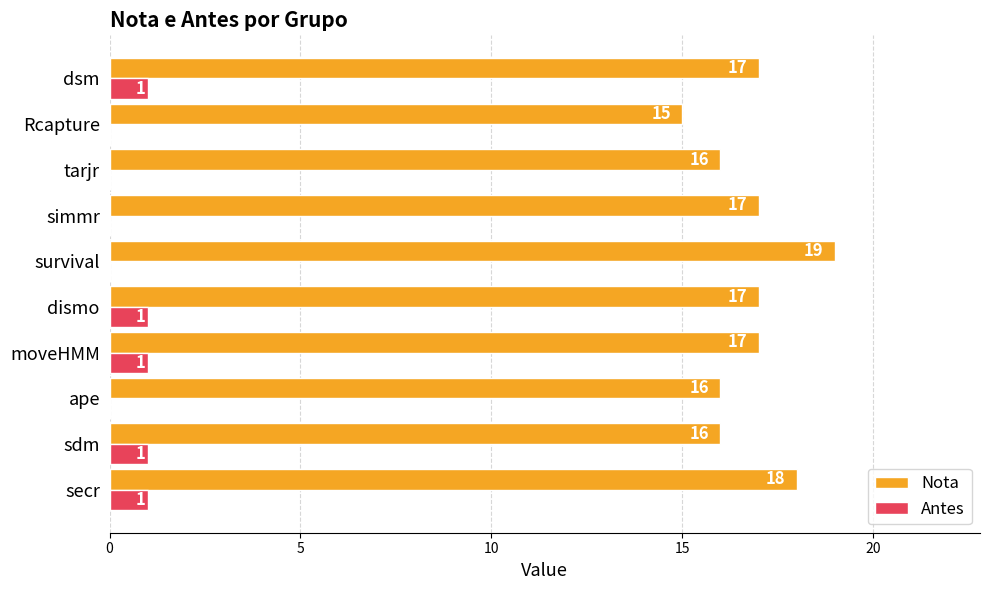

Which label corresponds to the largest value in the chart?

survival